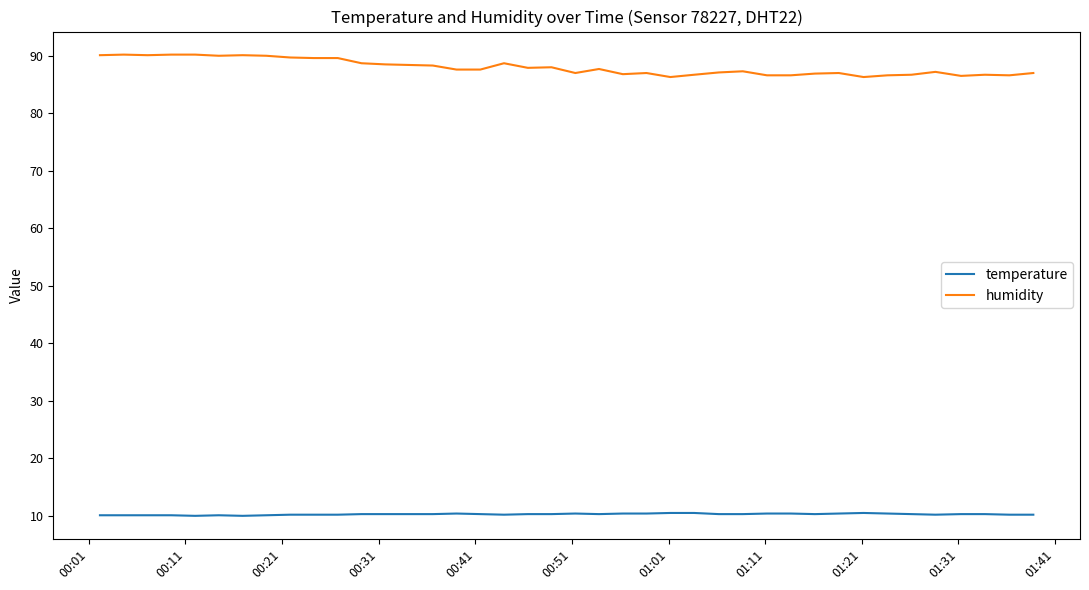

Which series has the largest total across all categories?

humidity